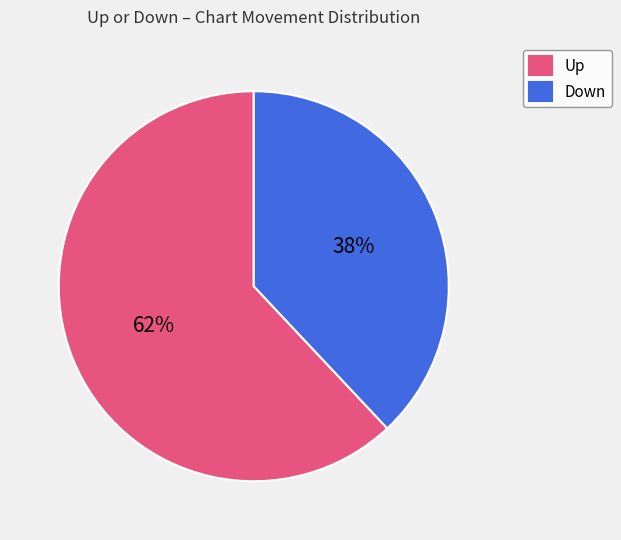

True or false: Up accounts for 50% of the total.

False